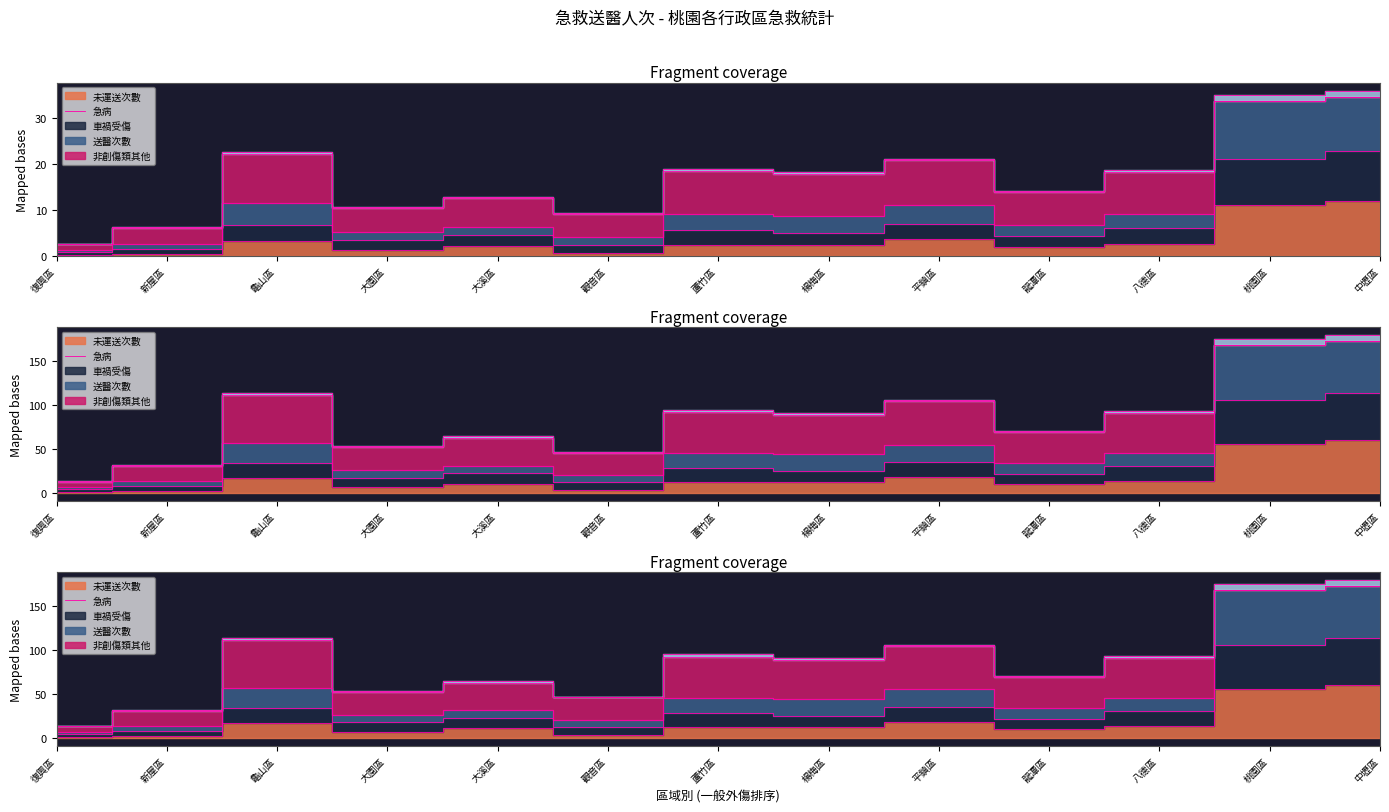

What is the ratio of the value at 大園區 to the value at 觀音區?

1.9